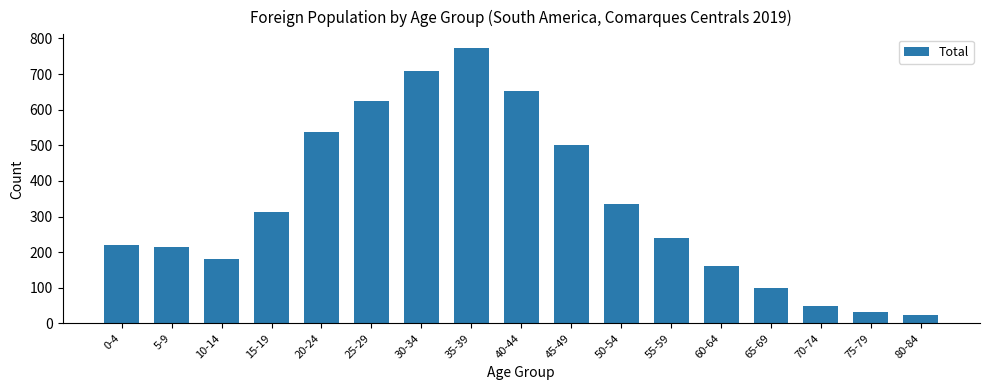

The value at 20-24 is 358. True or false?

False